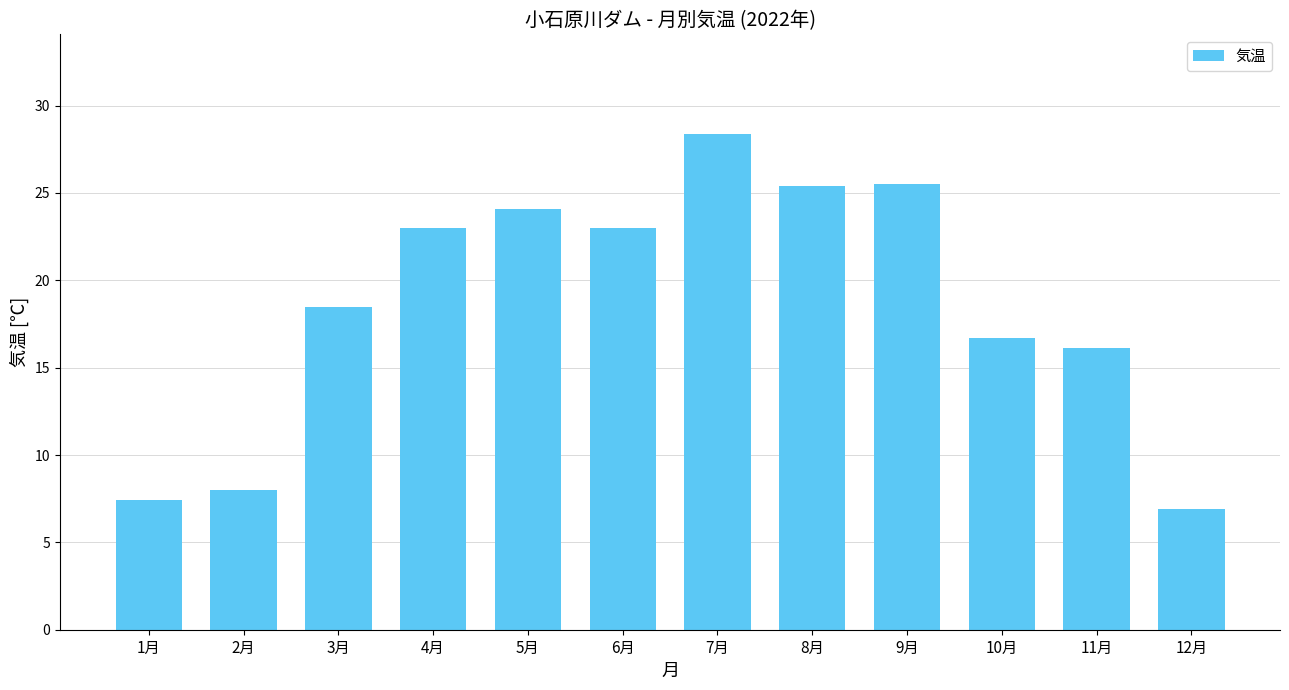

What is the maximum value shown in the chart?

28.4